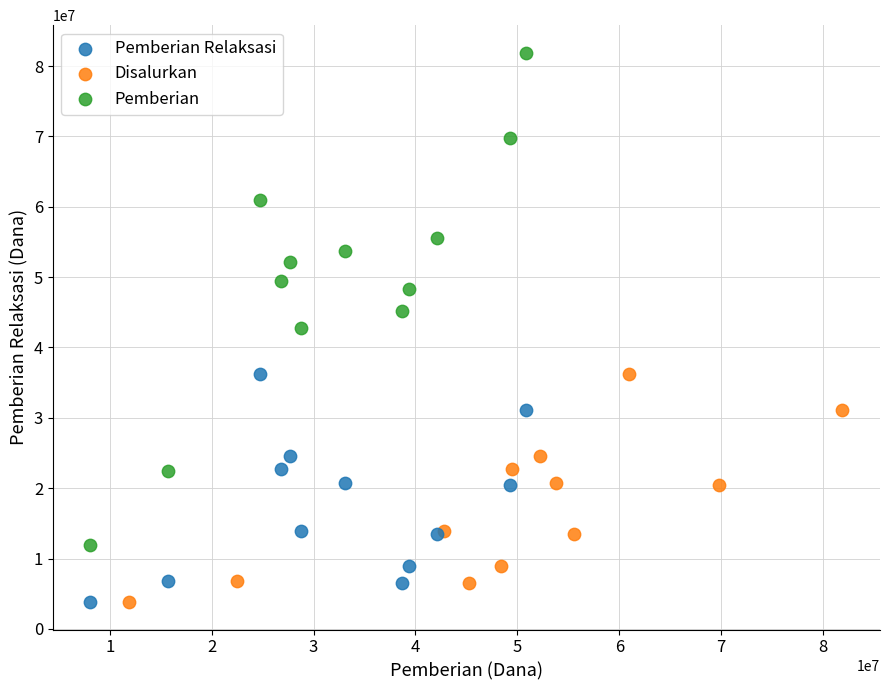

Which series reaches the maximum Y coordinate?

Pemberian